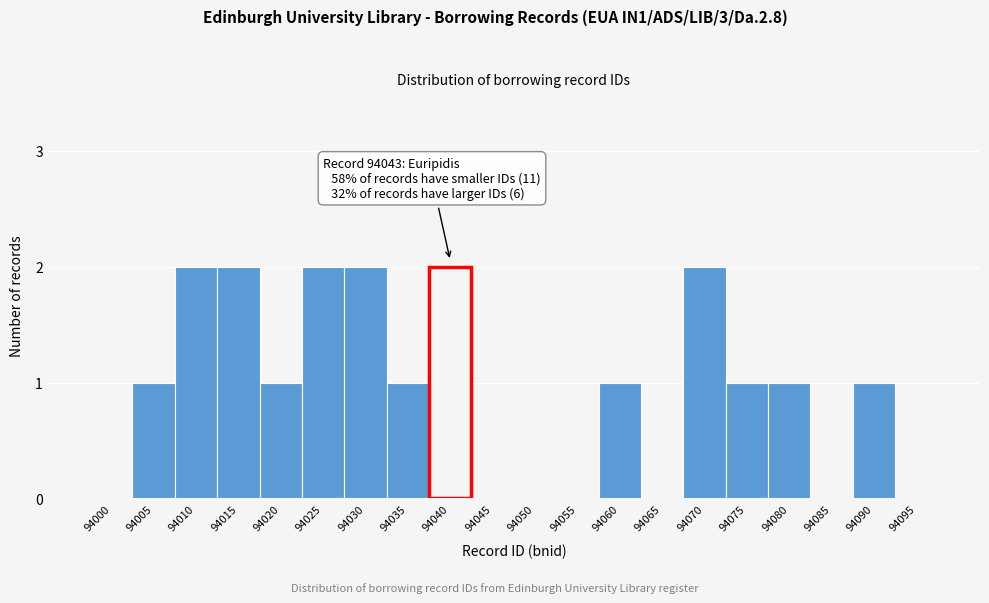

Reading left to right, list all the values displayed in this chart.

94000=0	94005=1	94010=2	94015=2	94020=1	94025=2	94030=2	94035=1	94040=2	94045=0	94050=0	94055=0	94060=1	94065=0	94070=2	94075=1	94080=1	94085=0	94090=1	94095=0